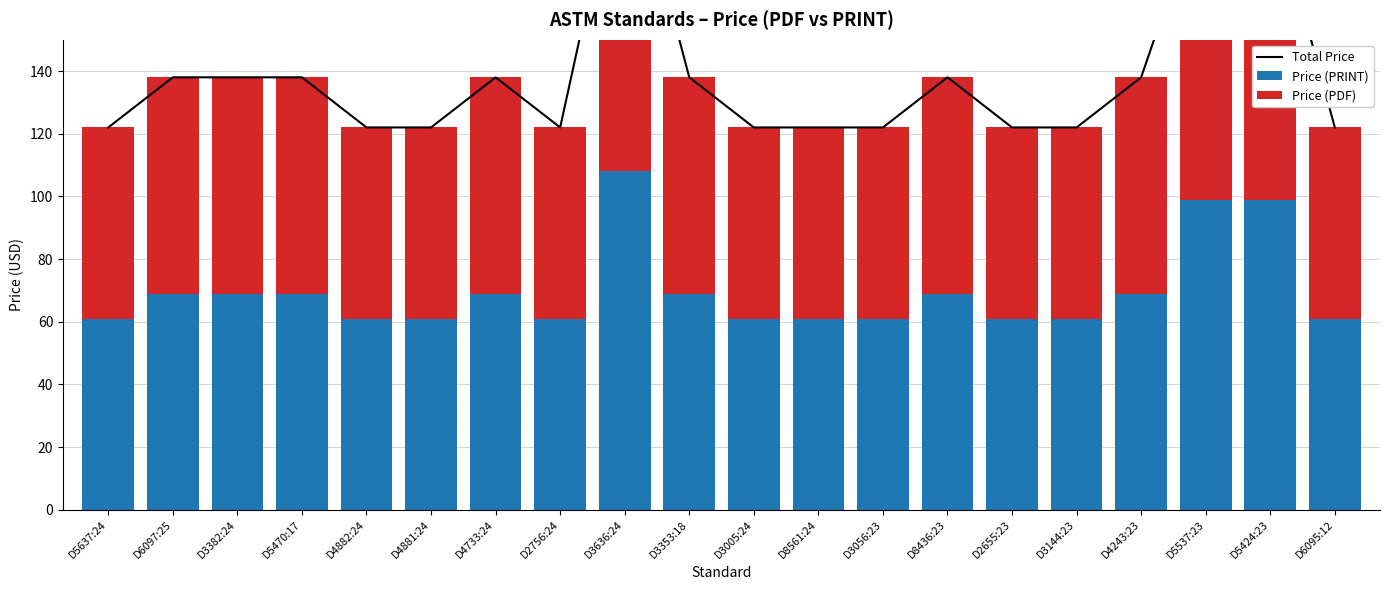

Which category has the highest value across all series?

D3636:24